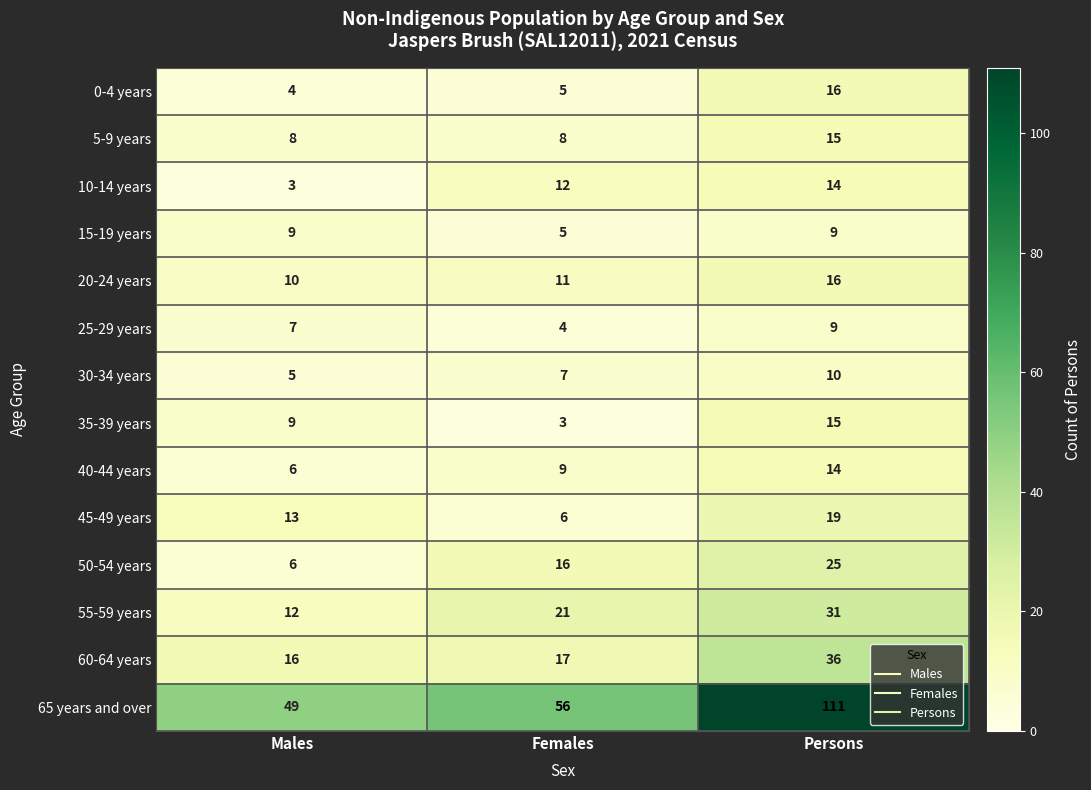

What is the total value across all series at Females?

180